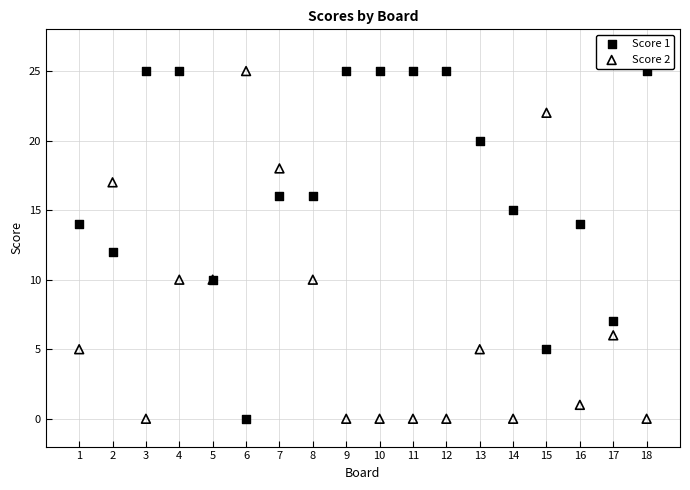

What are all the series names shown in the legend?

Score 1, Score 2